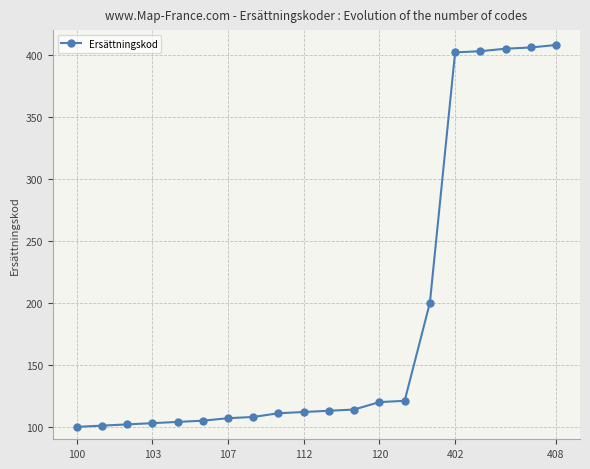

What is the minimum value shown in the chart?

100